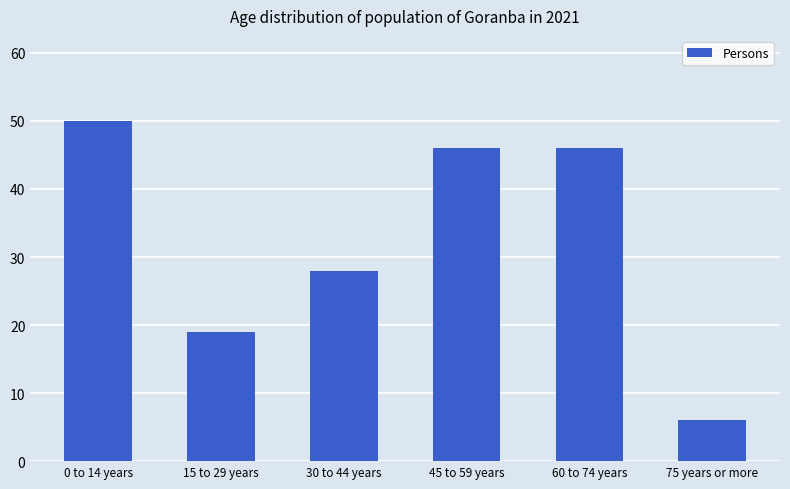

At which category does the chart reach its peak across all series?

0 to 14 years